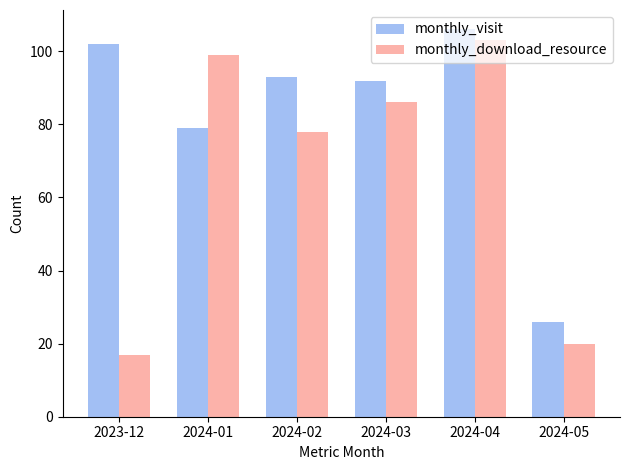

List the series in order of their overall mean, lowest first.

monthly_download_resource, monthly_visit